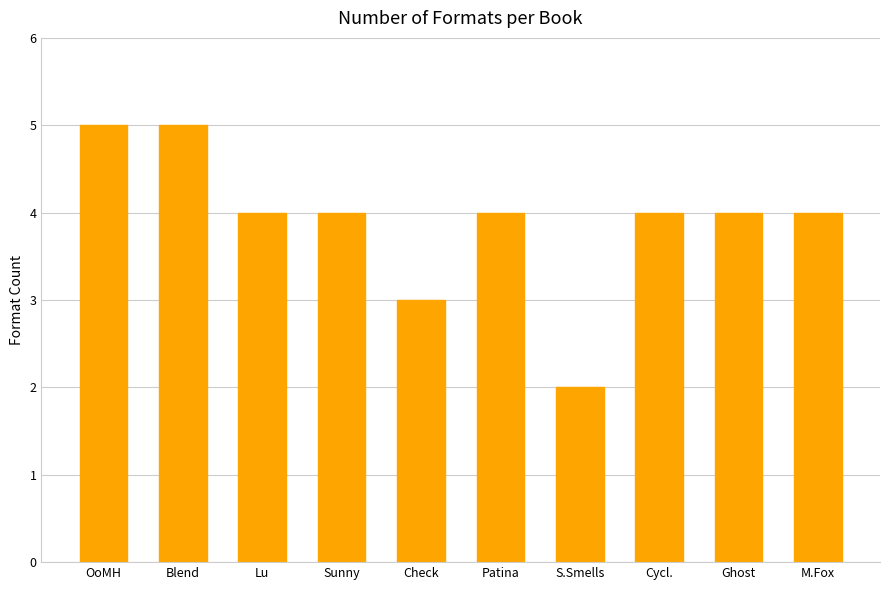

Are the bars grouped side by side (vs. stacked)?

No